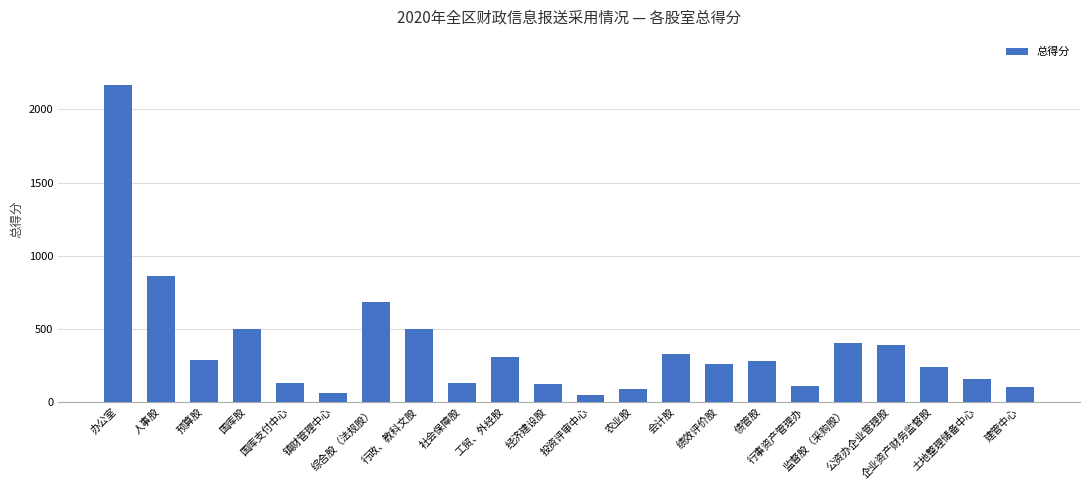

What value does the data have at 绩效评价股?

260